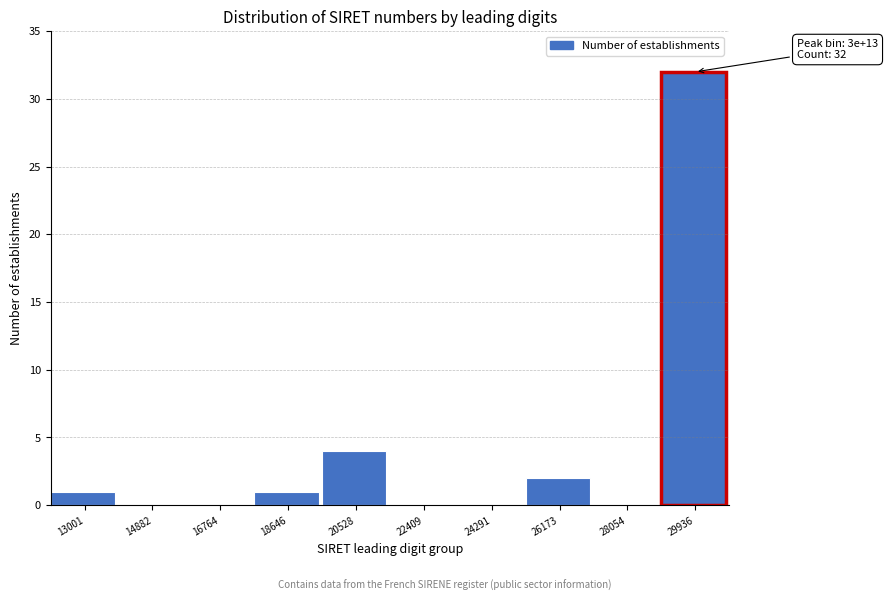

Reading left to right, extract all data points from this chart.

13001=1	14882=0	16764=0	18646=1	20528=4	22409=0	24291=0	26173=2	28054=0	29936=32